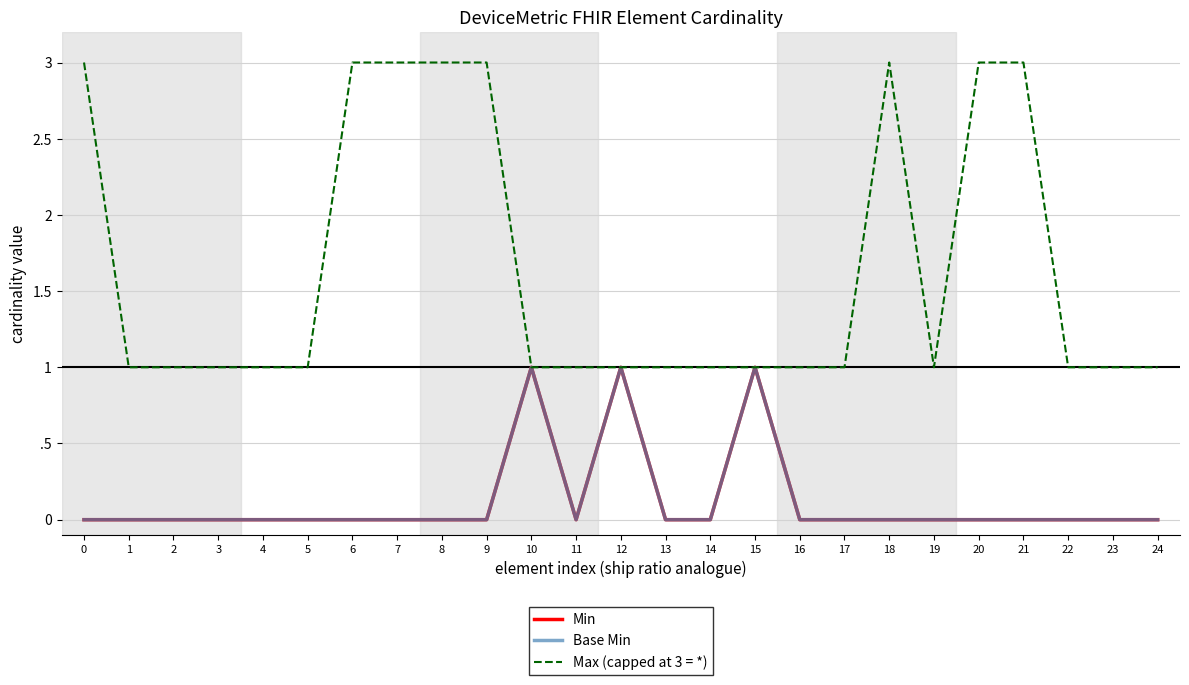

Does the chart have visible grid lines?

Yes